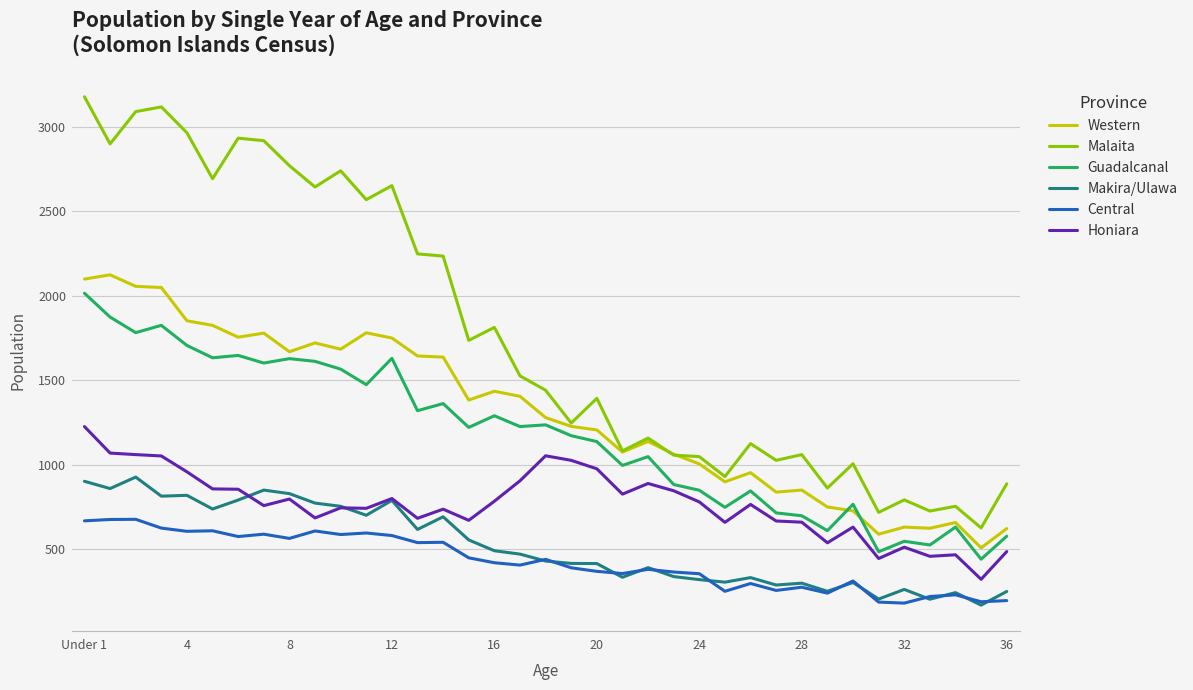

Which series has the largest total across all categories?

Malaita